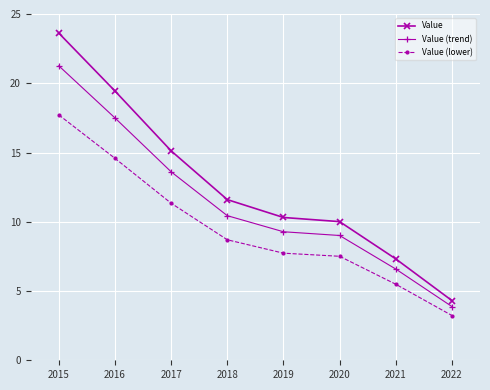

How many values in the Value (lower) series are below 8?

4